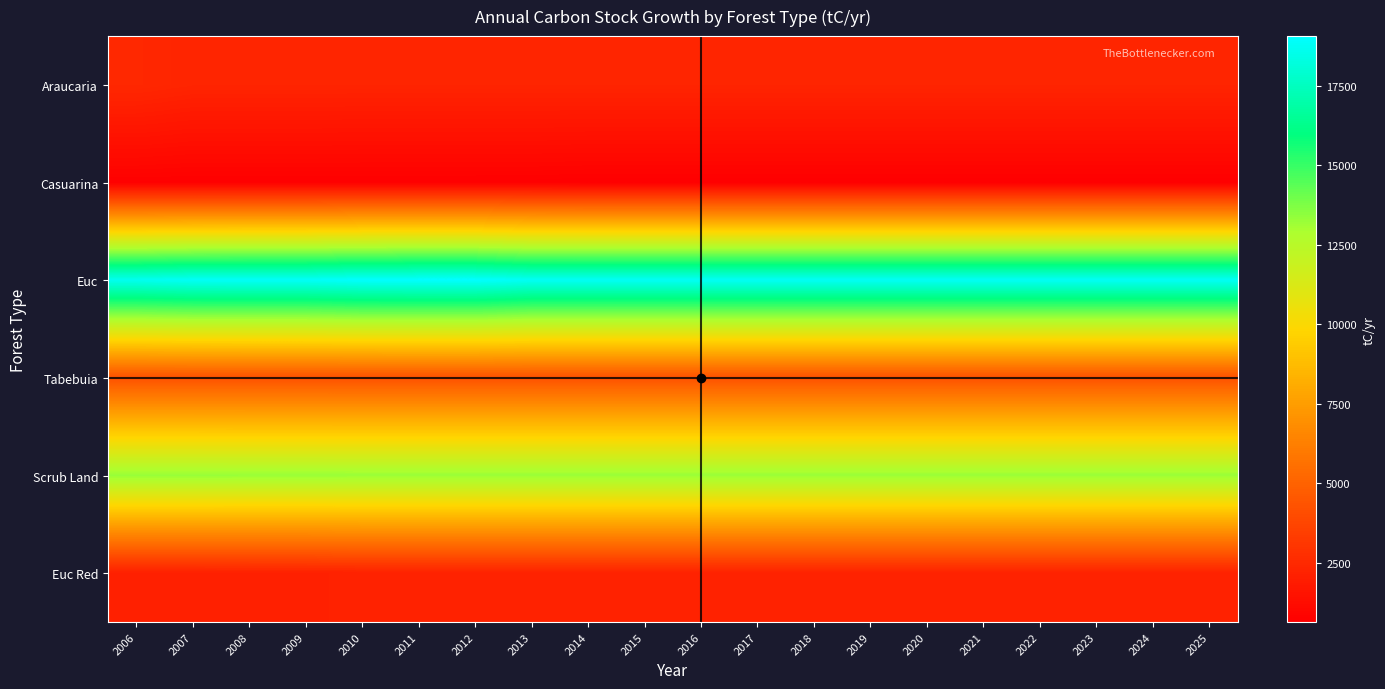

Reading right to left, what are all the values shown in this chart?

Araucaria: 2025=2298.1	2024=2298.1	2023=2298.1	2022=2298.1	2021=2298.1	2020=2298.1	2019=2298.1	2018=2298.1	2017=2298.1	2016=2298.1	2015=2298.1	2014=2298.1	2013=2298.1	2012=2298.1	2011=2298.1	2010=2298.1	2009=2310.1	2008=2310.1	2007=2310.1	2006=2454.5
Casuarina: 2025=637.7	2024=637.7	2023=637.7	2022=637.7	2021=637.7	2020=637.7	2019=637.7	2018=637.7	2017=637.7	2016=637.7	2015=637.7	2014=637.7	2013=667.8	2012=673.8	2011=673.8	2010=673.8	2009=673.8	2008=673.8	2007=673.8	2006=697.9
Euc: 2025=18785.6	2024=18785.6	2023=18785.6	2022=18785.6	2021=18785.6	2020=18785.6	2019=18785.6	2018=18785.6	2017=18785.6	2016=18785.6	2015=18785.6	2014=18785.6	2013=18785.6	2012=19059.3	2011=19059.3	2010=19028.0	2009=18871.6	2008=18871.6	2007=18848.1	2006=18683.9
Tabebuia: 2025=4271.4	2024=4271.4	2023=4271.4	2022=4271.4	2021=4271.4	2020=4271.4	2019=4271.4	2018=4271.4	2017=4271.4	2016=4271.4	2015=4271.4	2014=4271.4	2013=4271.4	2012=4271.4	2011=4271.4	2010=4271.4	2009=4271.4	2008=4271.4	2007=4271.4	2006=4271.4
Scrub Land: 2025=13257.7	2024=13257.7	2023=13257.7	2022=13257.7	2021=13257.7	2020=13257.7	2019=13257.7	2018=13257.7	2017=13257.7	2016=13257.7	2015=13257.7	2014=13257.7	2013=13257.7	2012=13256.6	2011=13256.6	2010=13256.6	2009=13269.6	2008=13269.6	2007=13293.4	2006=13293.4
Euc Red: 2025=2182.8	2024=2182.8	2023=2182.8	2022=2182.8	2021=2182.8	2020=2182.8	2019=2182.8	2018=2182.8	2017=2182.8	2016=2182.8	2015=2182.8	2014=2182.8	2013=2182.8	2012=2182.8	2011=2182.8	2010=2182.8	2009=2124.9	2008=2124.9	2007=2109.4	2006=2109.4